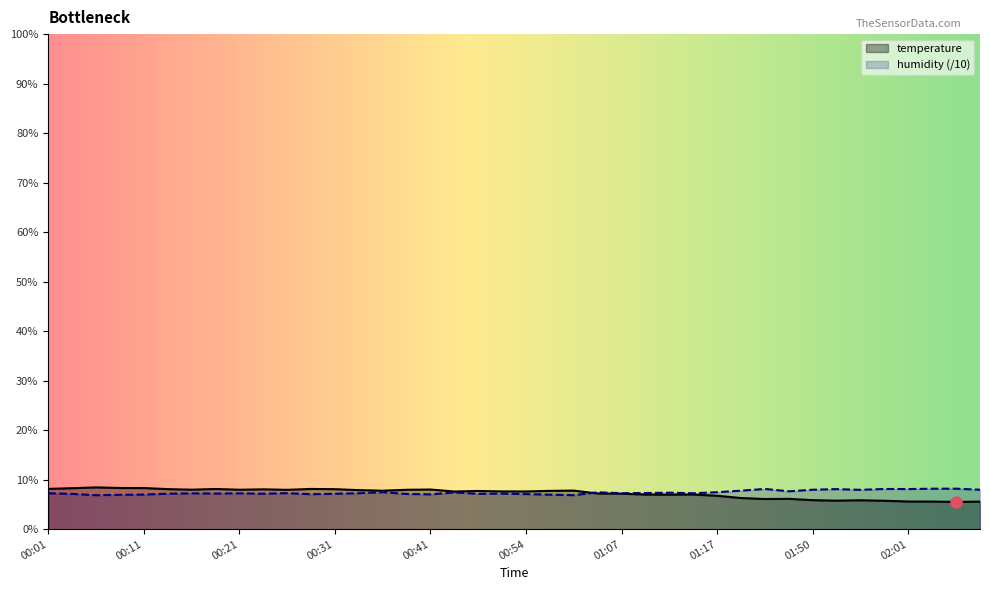

What are all the series names shown in the legend?

temperature, humidity (/10)